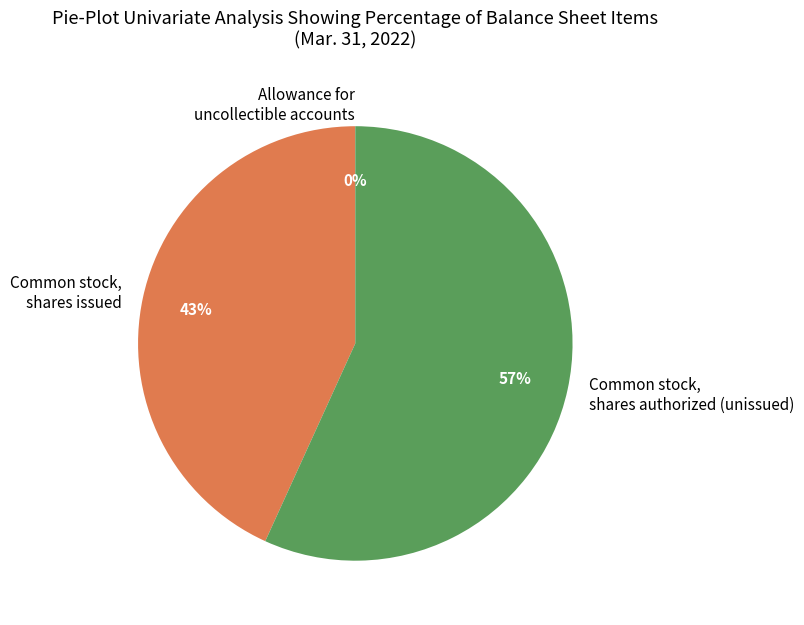

What is the ratio of the value at Common stock, shares issued to the value at Common stock, shares authorized (unissued)?

0.8